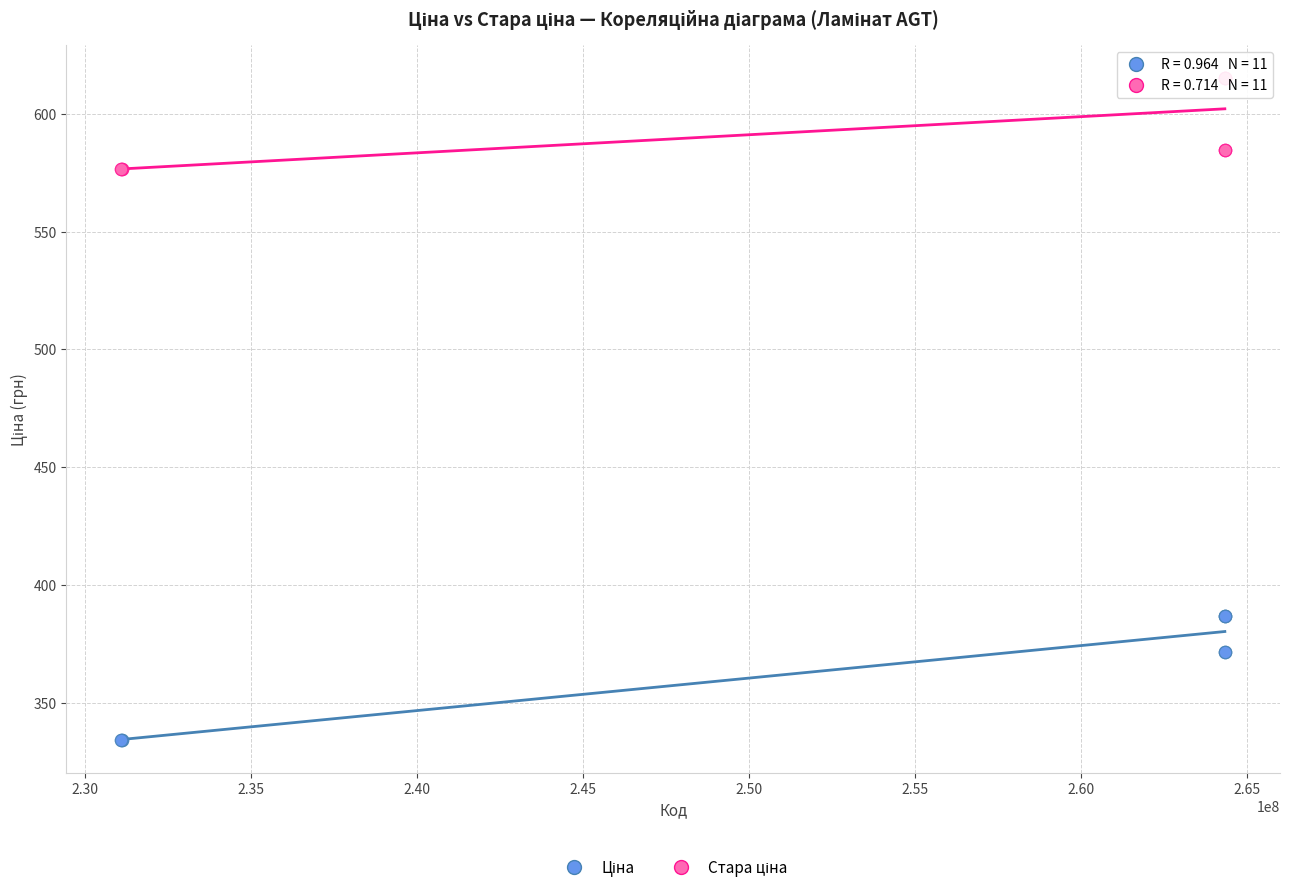

What is the X range (max minus min) for the scatter plot?

33230249.0